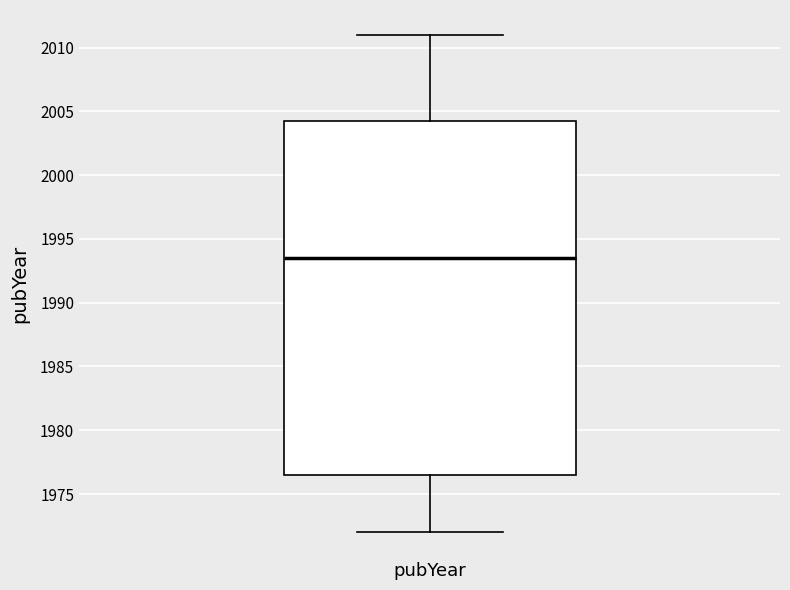

Transcribe this box plot: give where the median line is, the range the box spans, and where the two whiskers end, as read against the y-axis. The values are not printed on the chart, so give them approximately, as read against the axis.

median 1993.5, box 1976.5 to 2004.5, whiskers 1972.0 to 2011.0